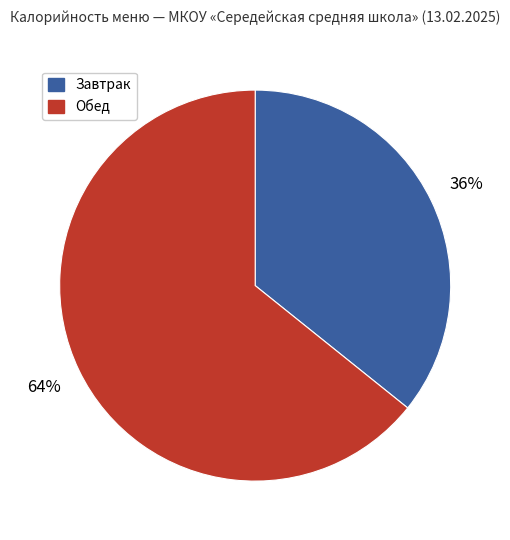

Which slice is the largest?

Обед